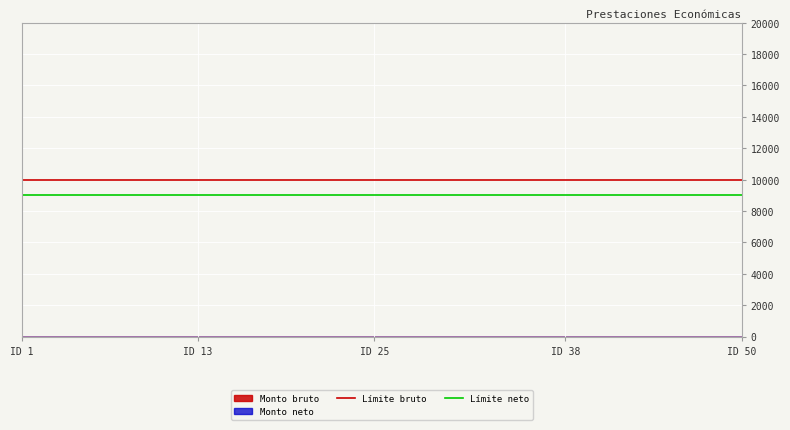

Is it true that Límite neto equals 9000 at ID 13?

True